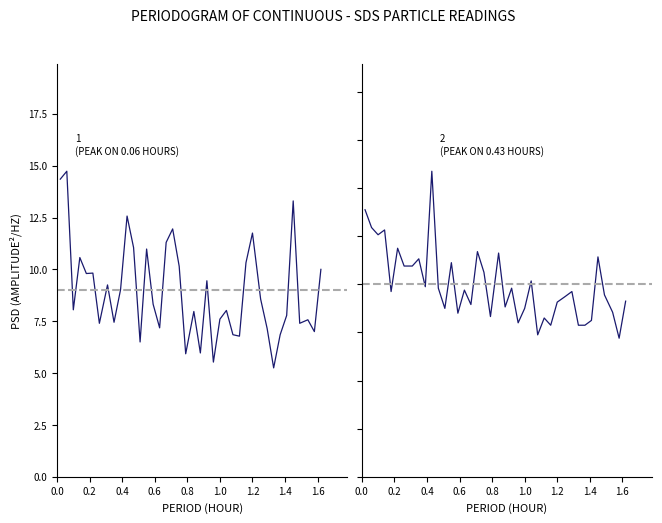

Is this an area chart (filled region under the line)?

No